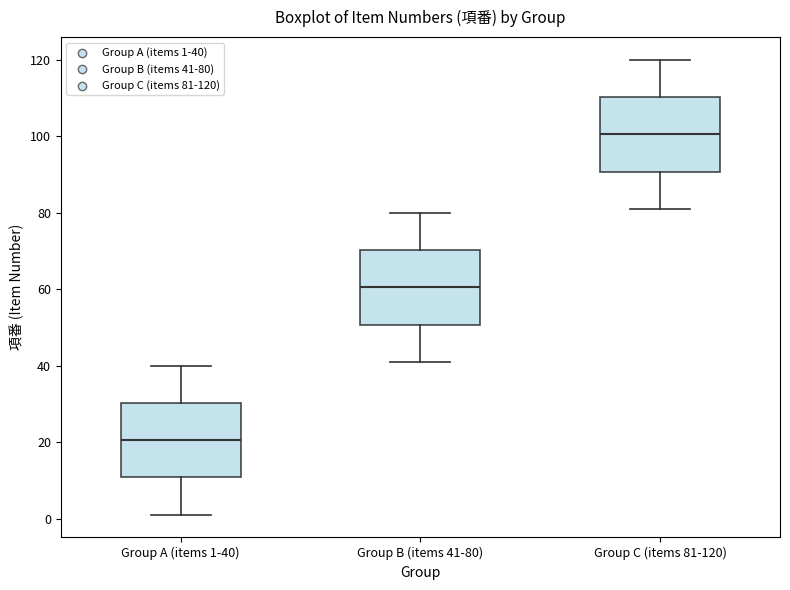

Reading left to right, read every box against the y-axis: the position of its median line, the range the box covers, and the ends of its whiskers. The values are not printed on the chart, so give them approximately, as read against the axis.

Group A (items 1-40): median 20, box 10 to 30, whiskers 2 to 40
Group B (items 41-80): median 60, box 50 to 70, whiskers 42 to 80
Group C (items 81-120): median 100, box 90 to 110, whiskers 82 to 120